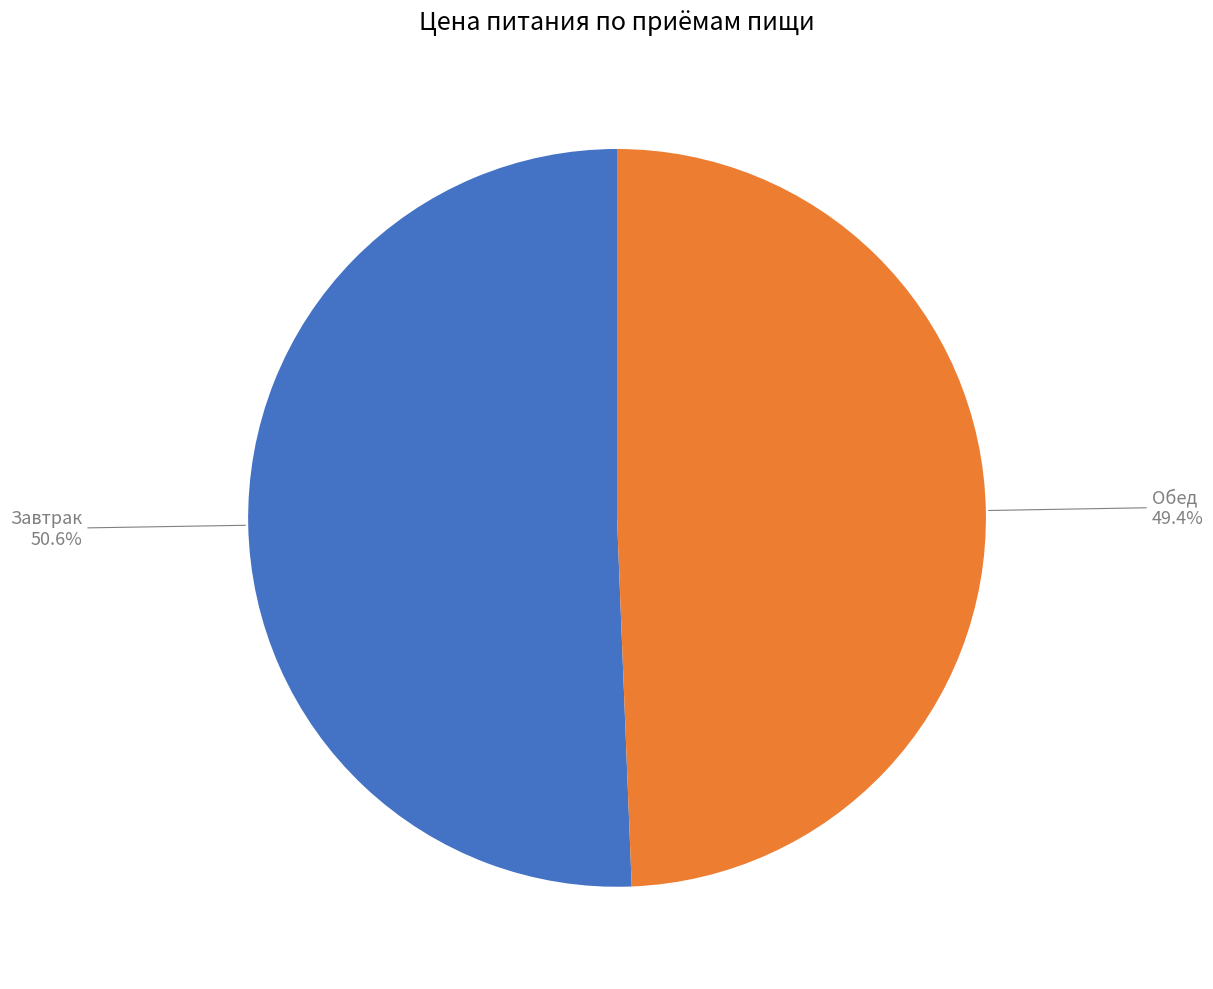

Is there a majority slice in this chart?

Yes